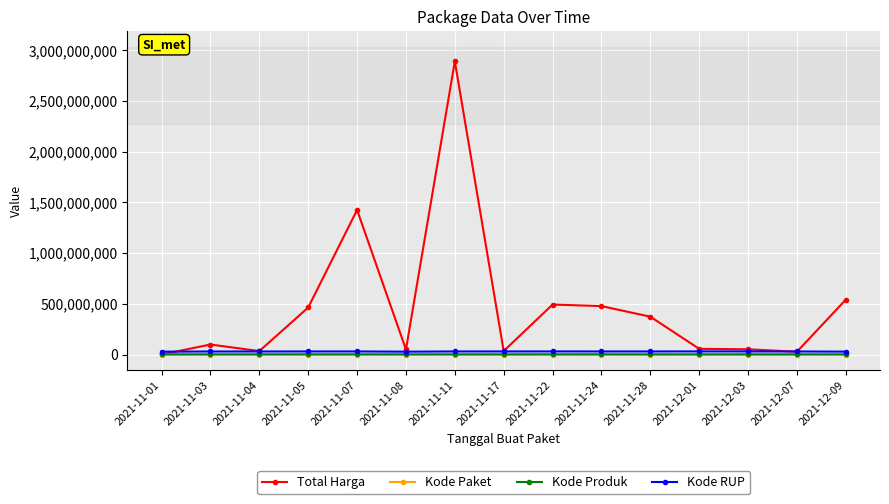

Which category has the highest value across all series?

2021-11-11